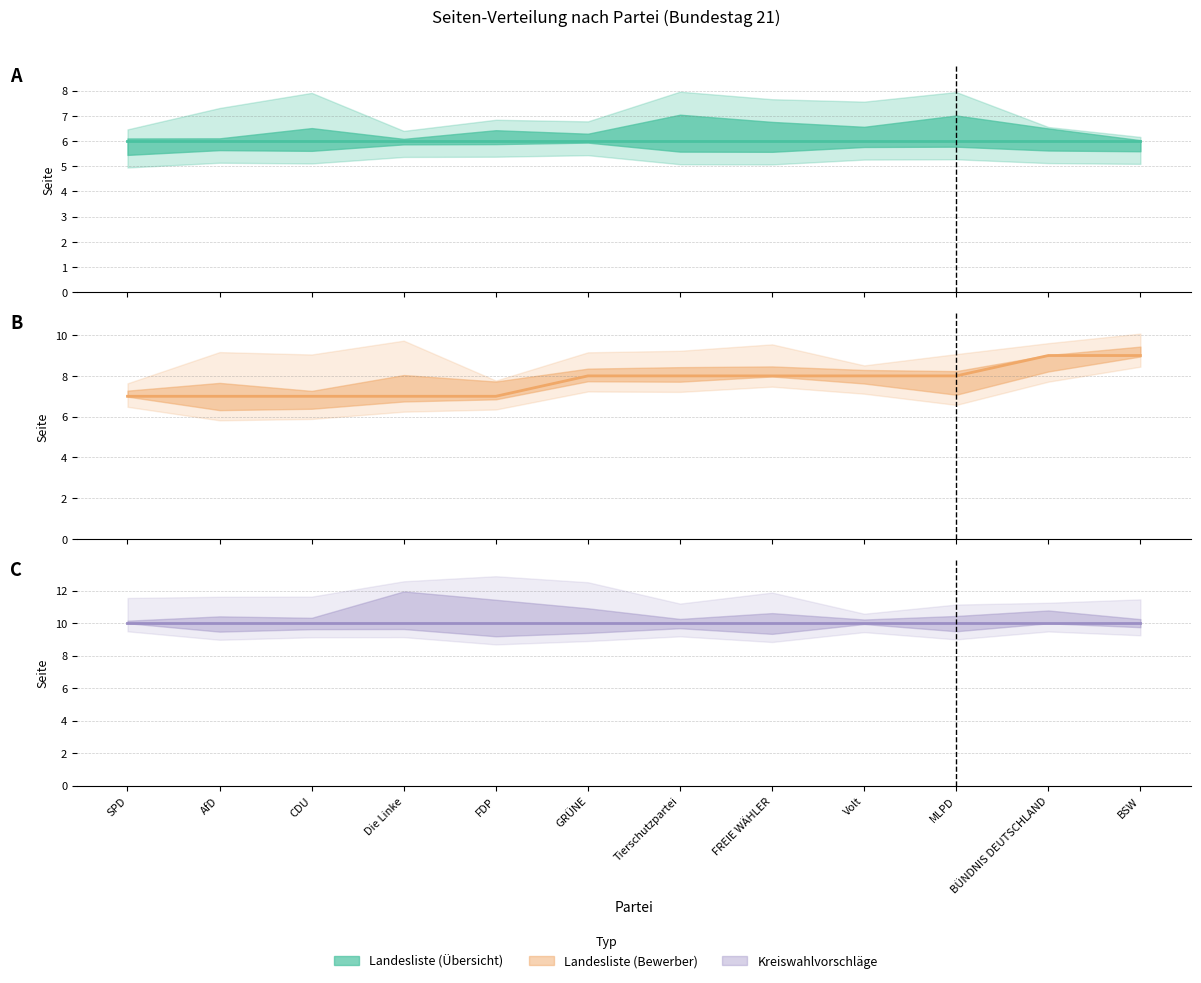

What is the sum of the Kreiswahlvorschläge (median) values at FDP and MLPD?

20